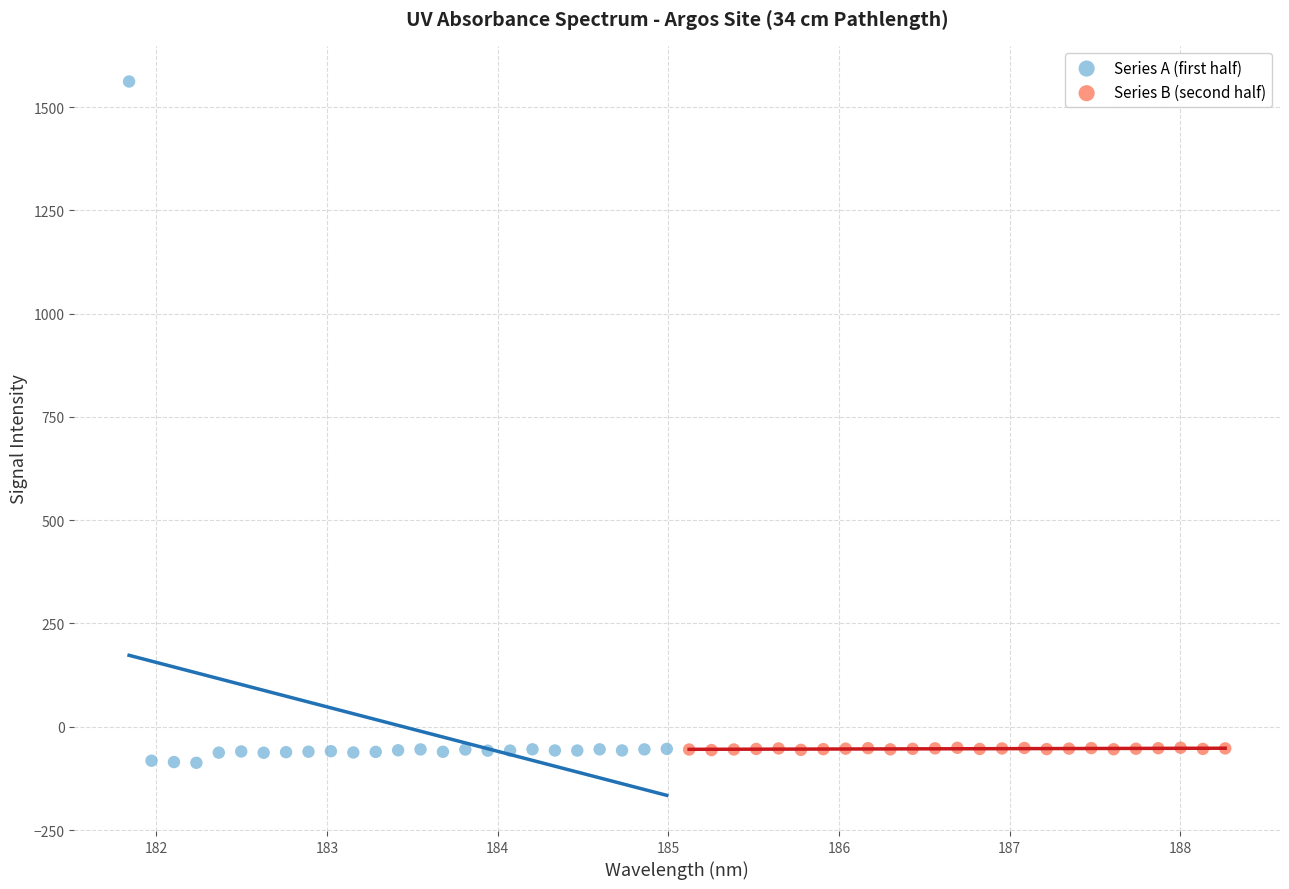

Which series contains the highest Y value?

Series A (first half)